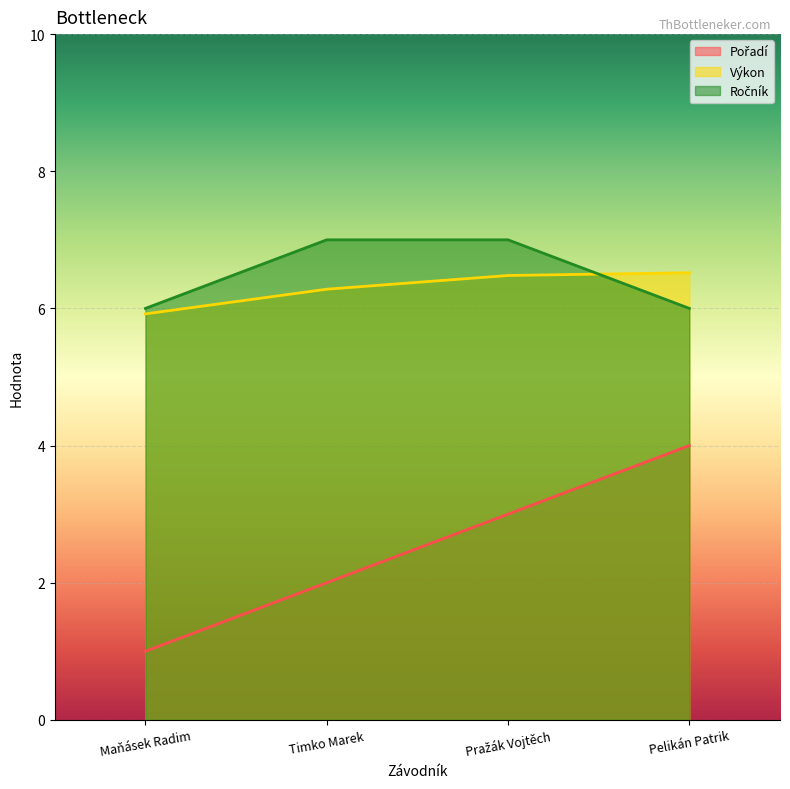

How many values in the Výkon series exceed 6?

3